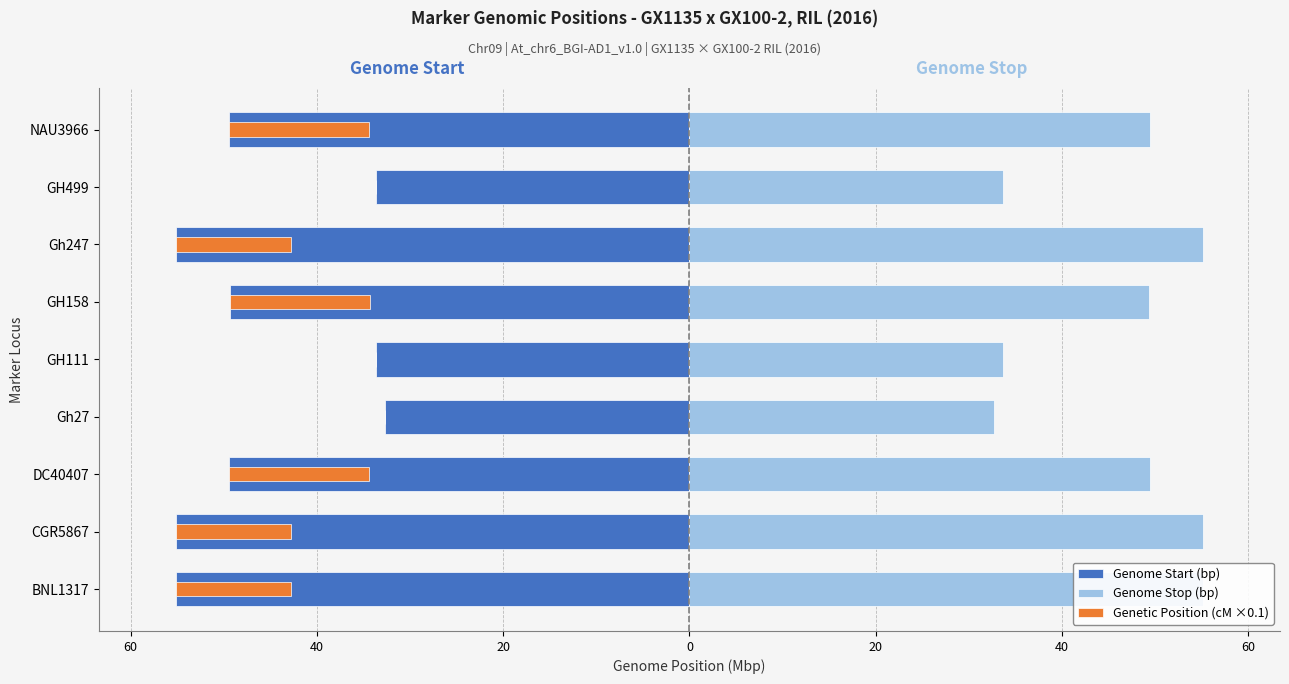

Does the chart contain stacked bars?

No